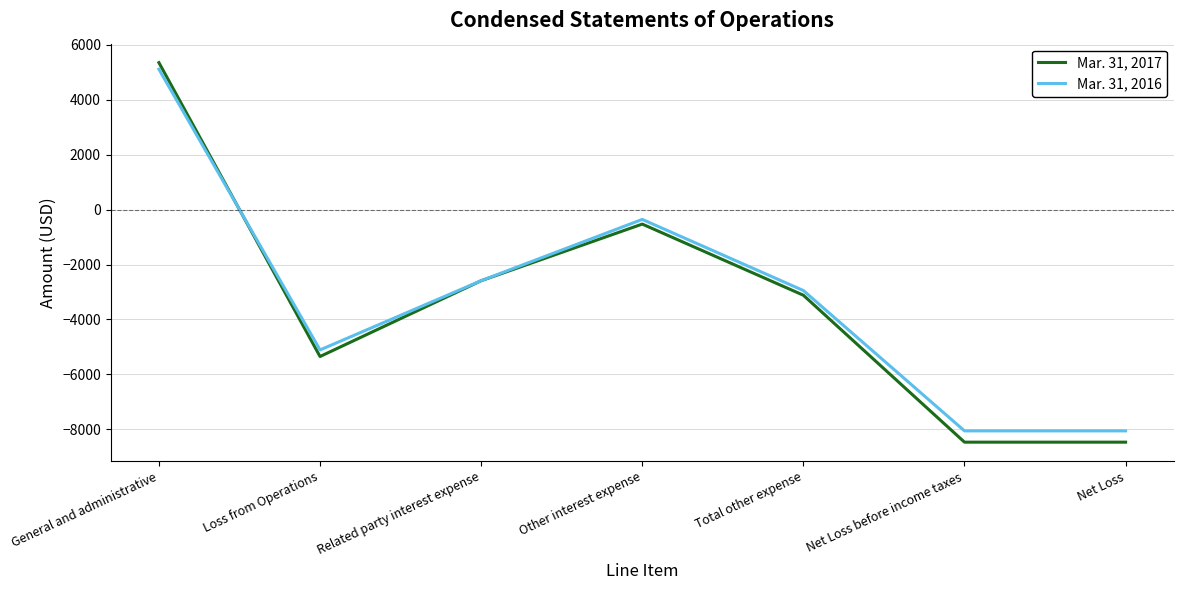

What is the highest value of the Mar. 31, 2017 series?

5349